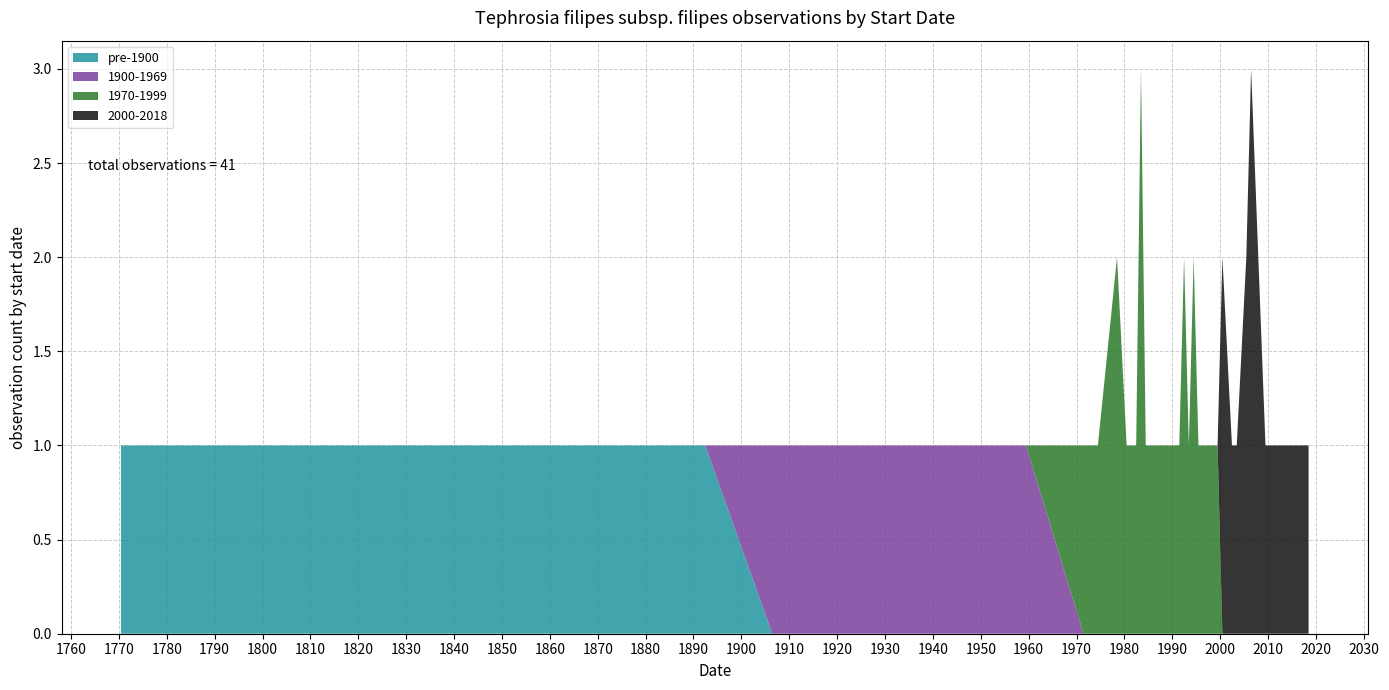

What are all the series names shown in the legend?

pre-1900, 1900-1969, 1970-1999, 2000-2018